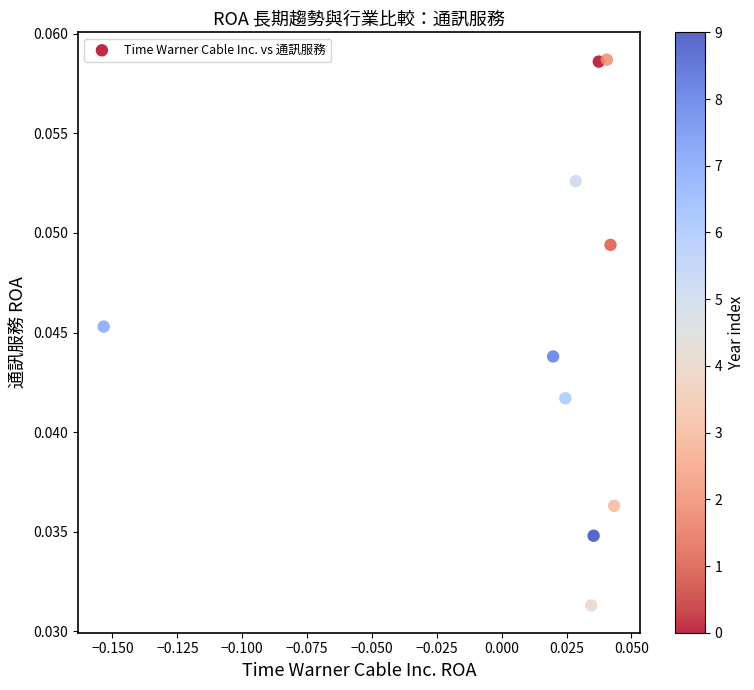

How many points are shown in the scatter plot?

10